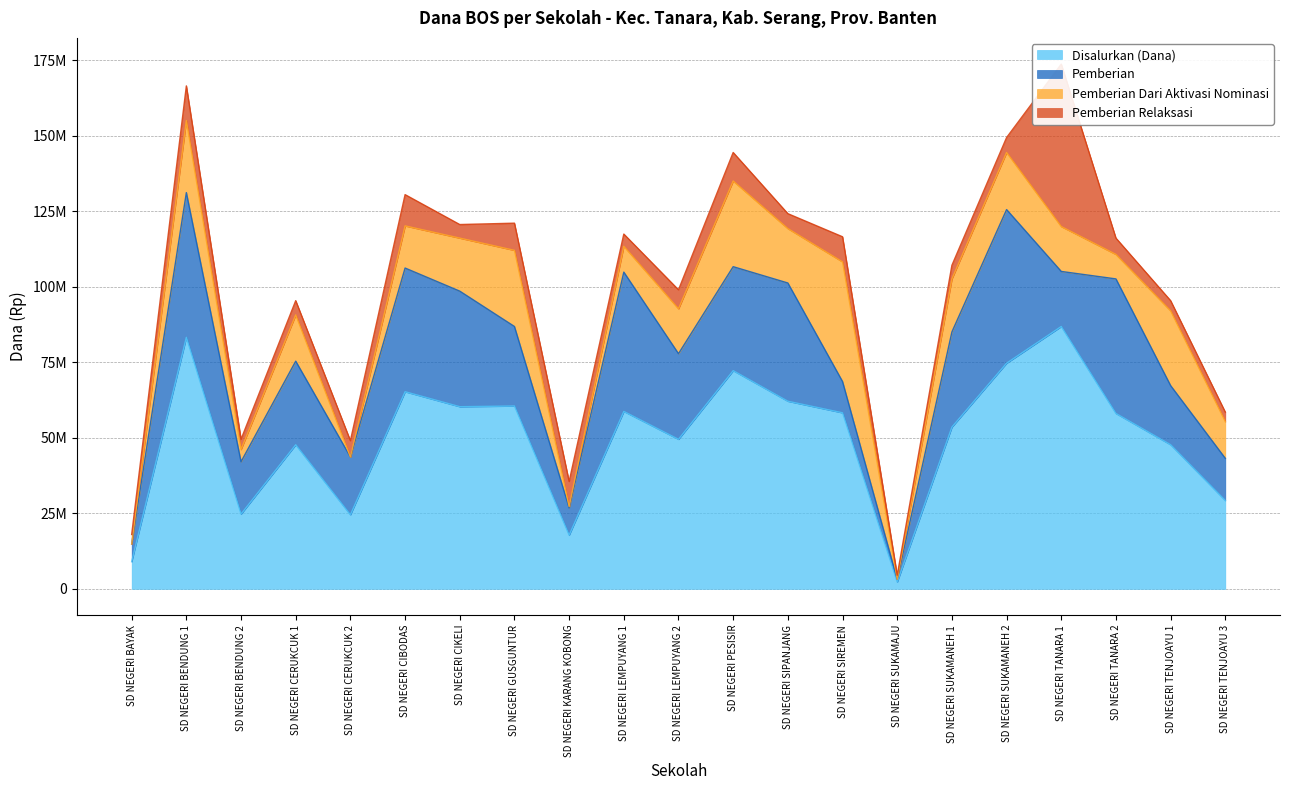

At which category does Pemberian Dari Aktivasi Nominasi reach its first local valley?

SD NEGERI BENDUNG 2